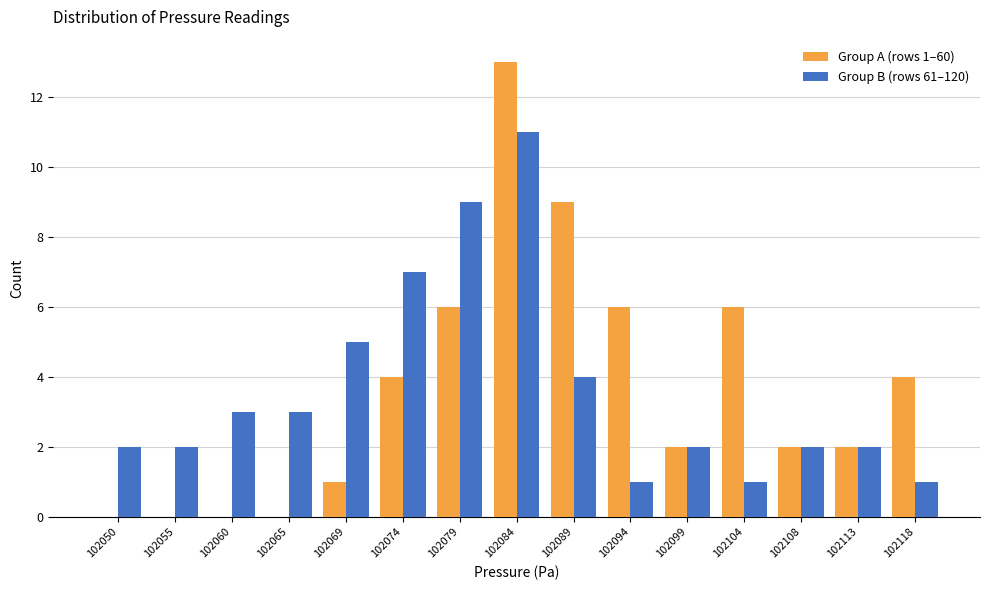

Reading right to left, list all the values displayed in this chart.

Group A (rows 1–60): 102118=4	102113=2	102108=2	102104=6	102099=2	102094=6	102089=9	102084=13	102079=6	102074=4	102069=1	102065=0	102060=0	102055=0	102050=0
Group B (rows 61–120): 102118=1	102113=2	102108=2	102104=1	102099=2	102094=1	102089=4	102084=11	102079=9	102074=7	102069=5	102065=3	102060=3	102055=2	102050=2